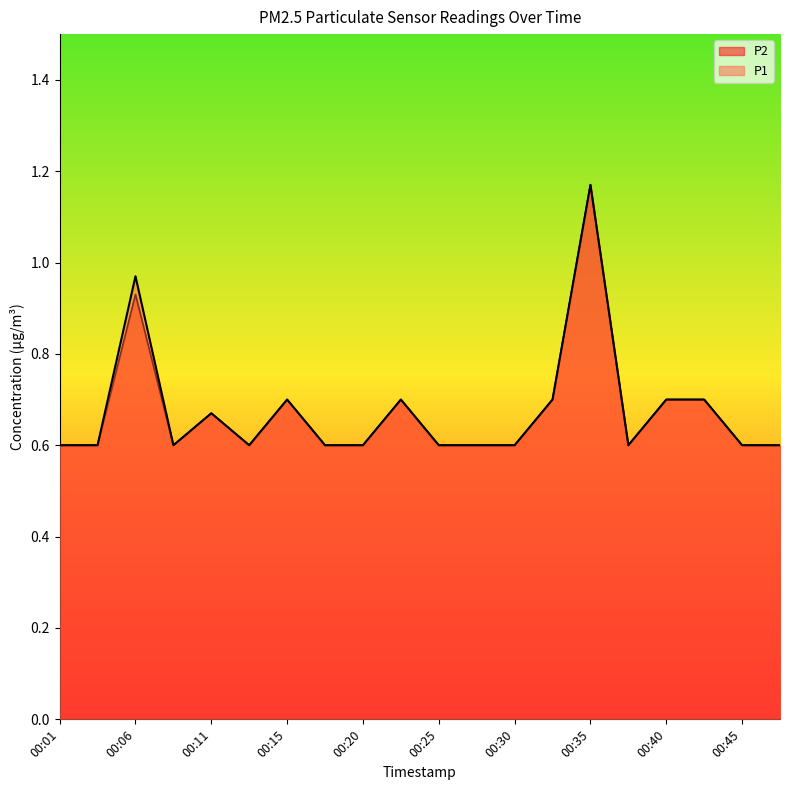

At which category does P2 reach its first local peak?

00:06